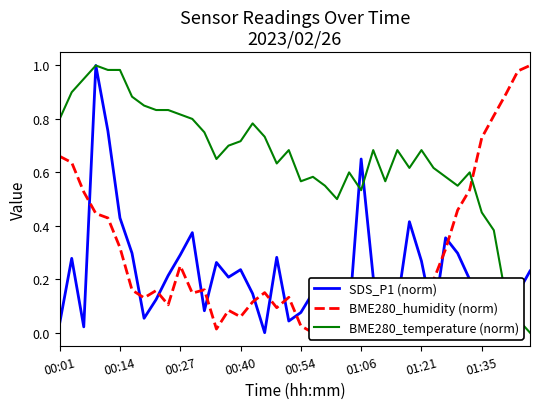

What position from the left is 01:21?

31